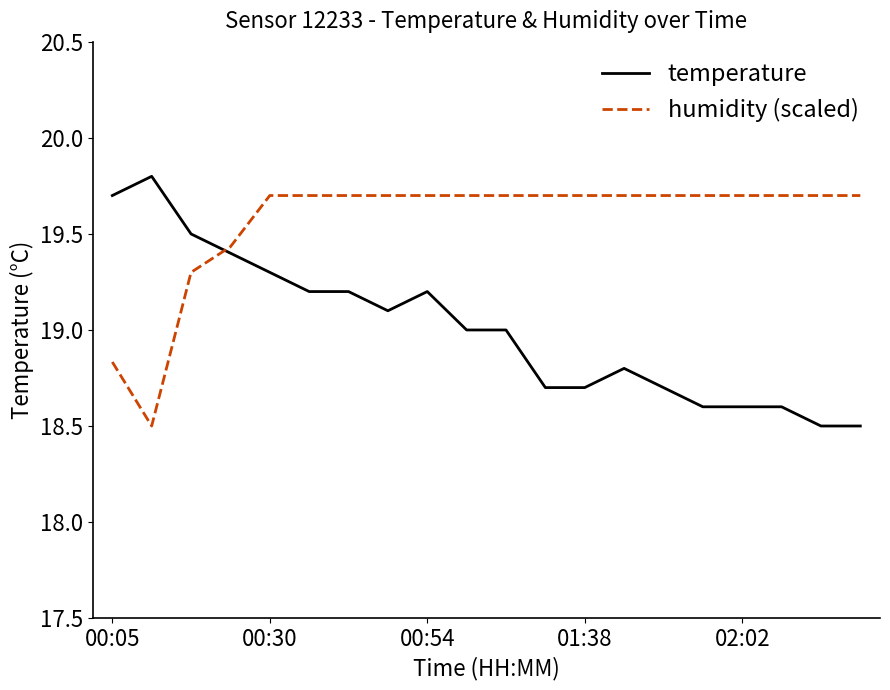

True or false: temperature and humidity (scaled) cross at least once.

True